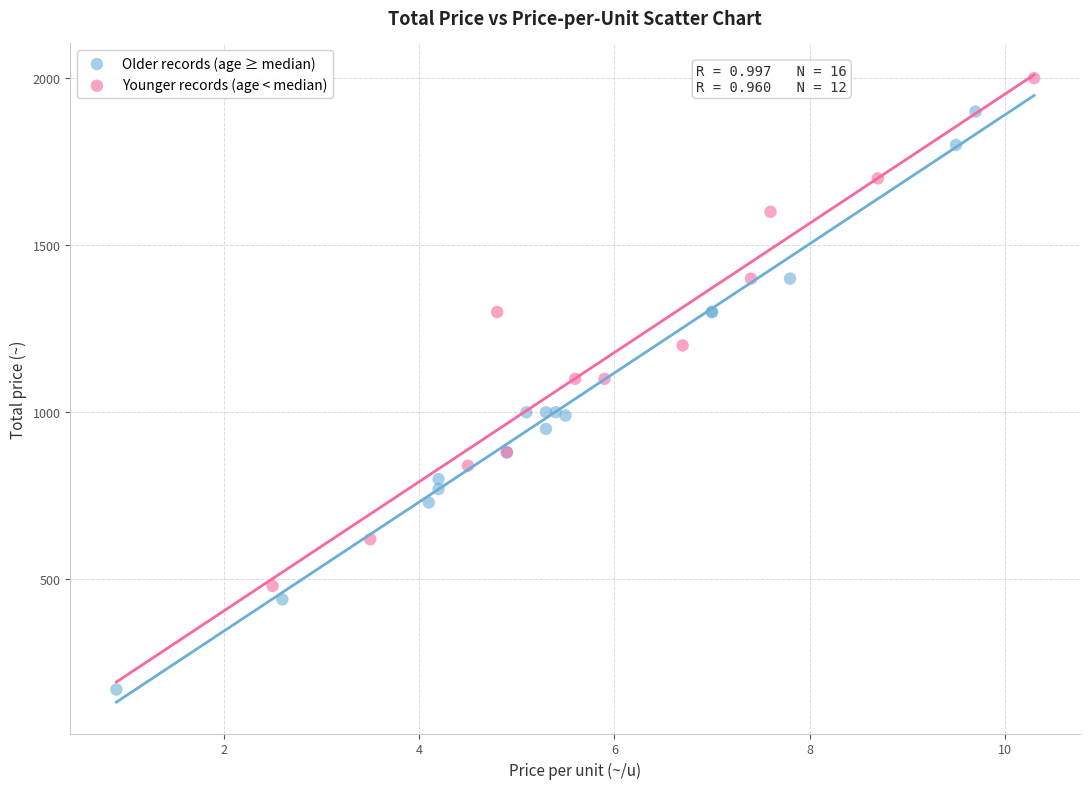

Which series contains the lowest Y value?

Older records (age ≥ median)